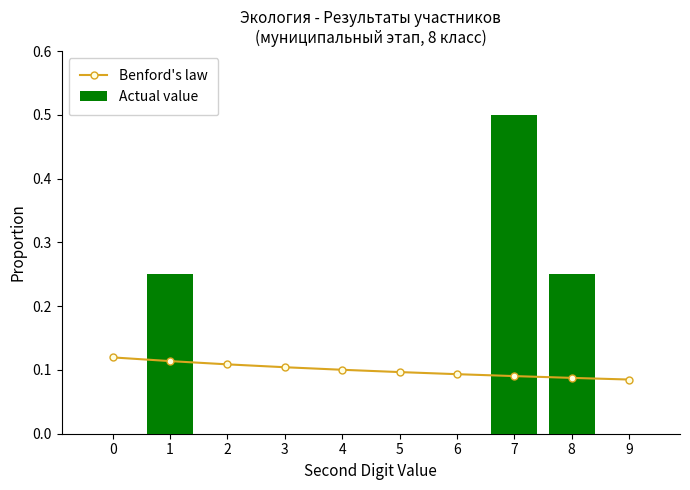

How many Actual value values are between 0 and 1?

10